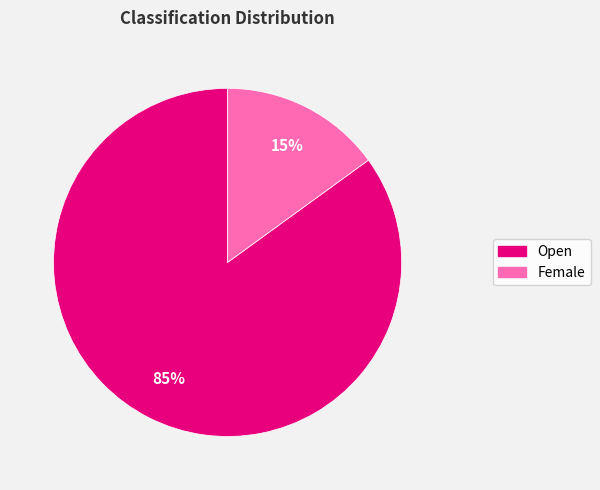

Is there a majority slice in this chart?

Yes